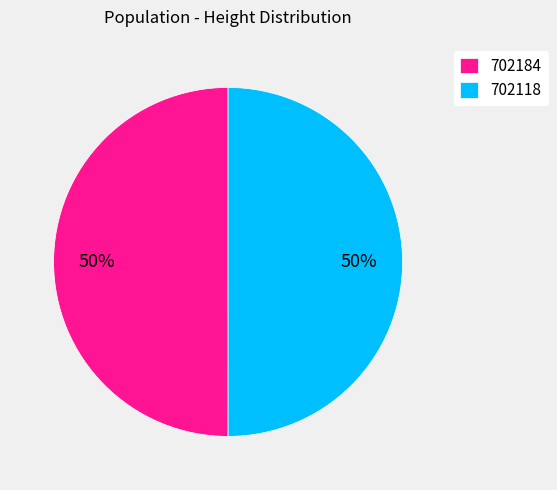

Do 702118 and 702184 together represent more than half of the pie?

Yes